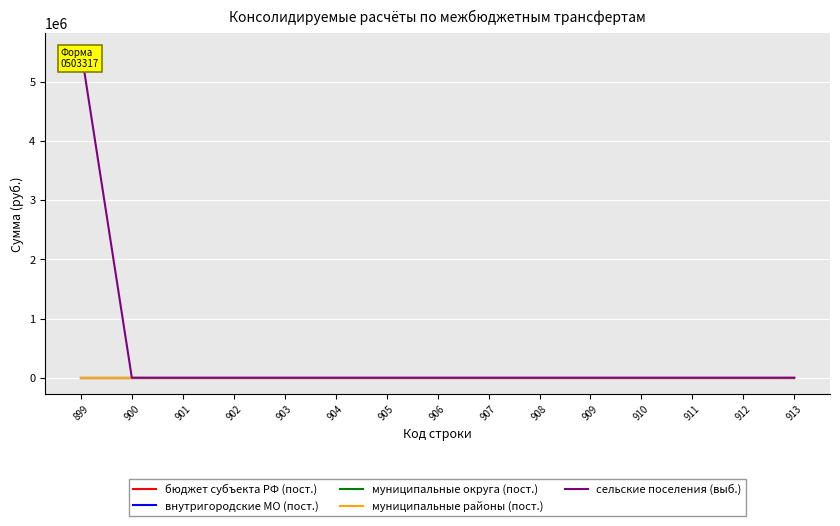

True or false: муниципальные округа (пост.) and бюджет субъекта РФ (пост.) cross at least once.

False